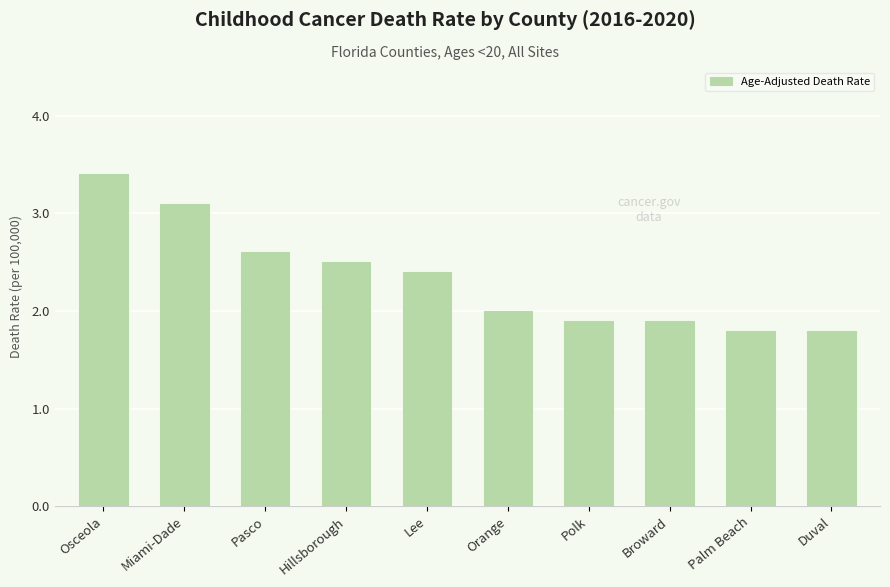

What is the ratio of the value at Orange to the value at Pasco?

0.8